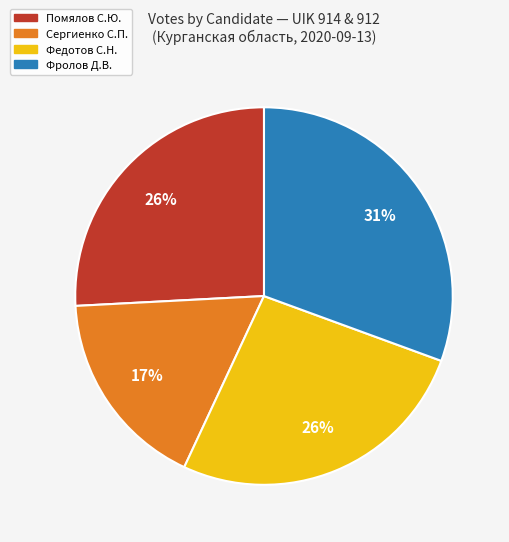

Does any single category account for the majority?

No